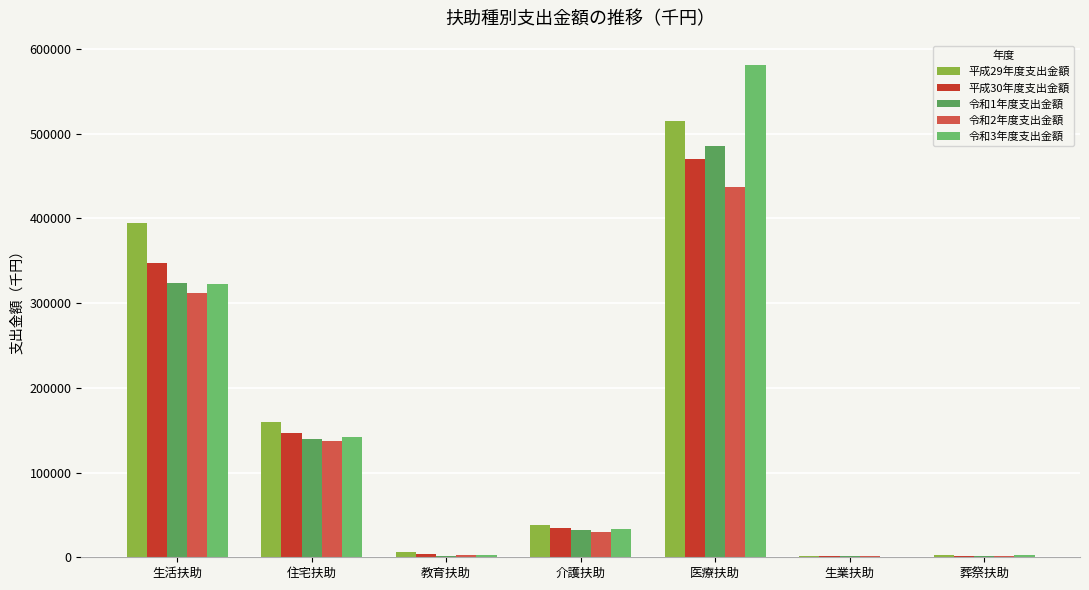

What position from the left is 葬祭扶助?

7